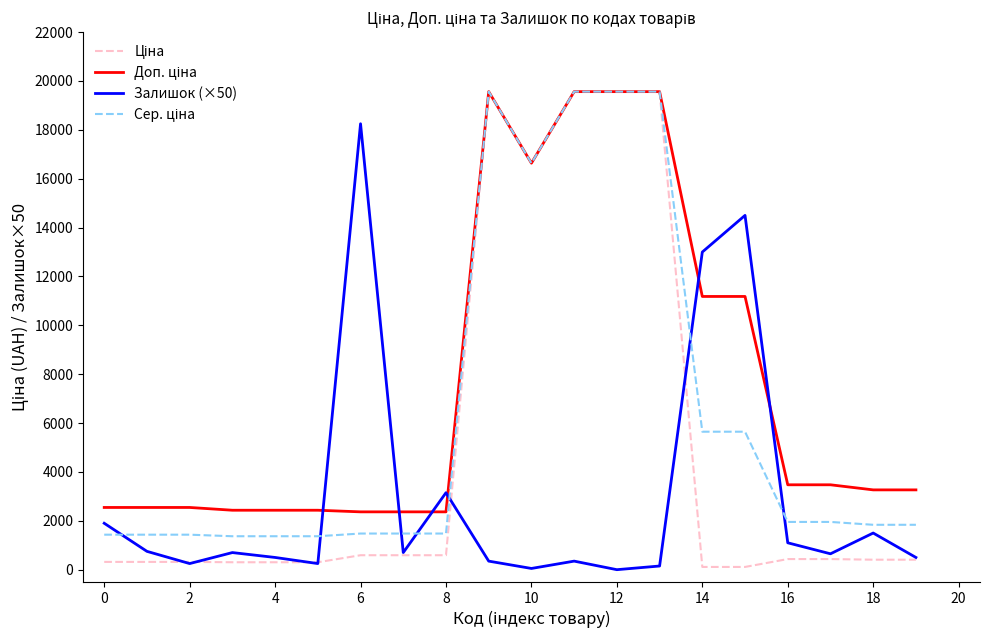

What is the maximum value for Залишок (×50)?

18250.0